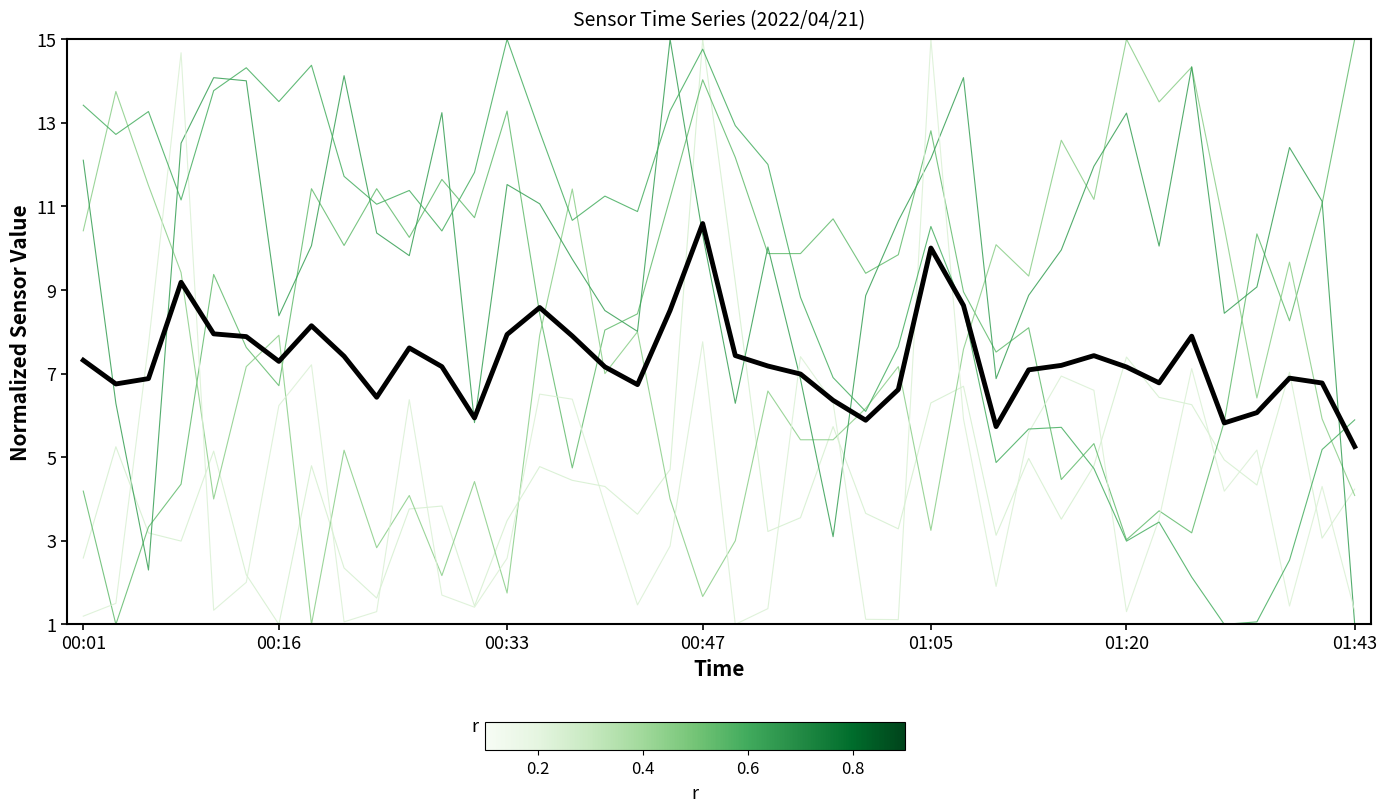

Is this an area chart (filled region under the line)?

No